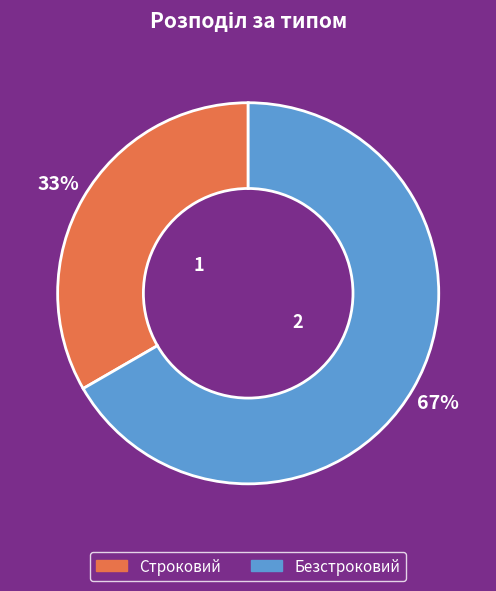

Does any single category account for the majority?

Yes